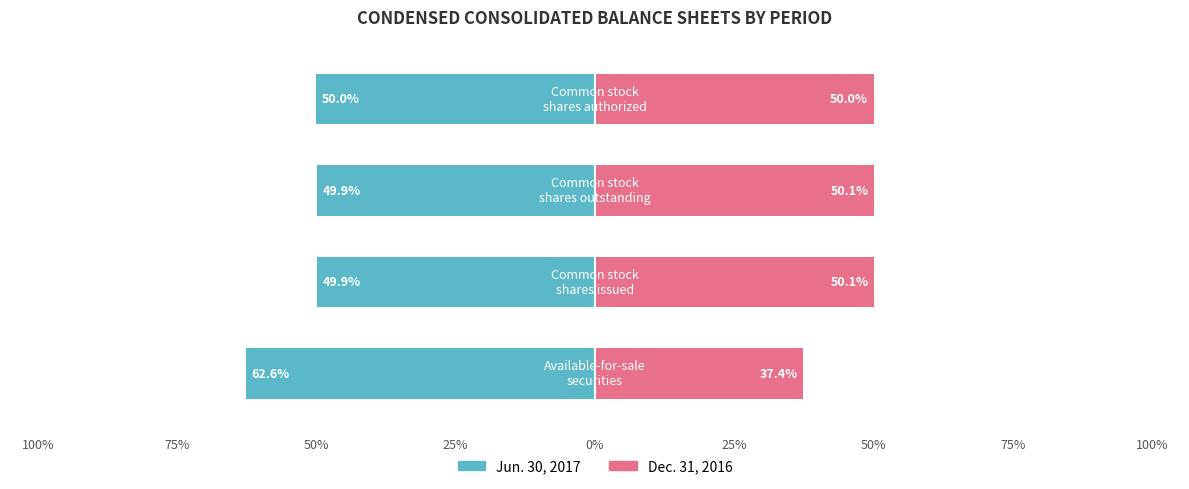

Reading left to right, what are all the values shown in this chart?

Jun. 30, 2017: -62.6	-49.9	-49.9	-50.0
Dec. 31, 2016: 37.4	50.1	50.1	50.0